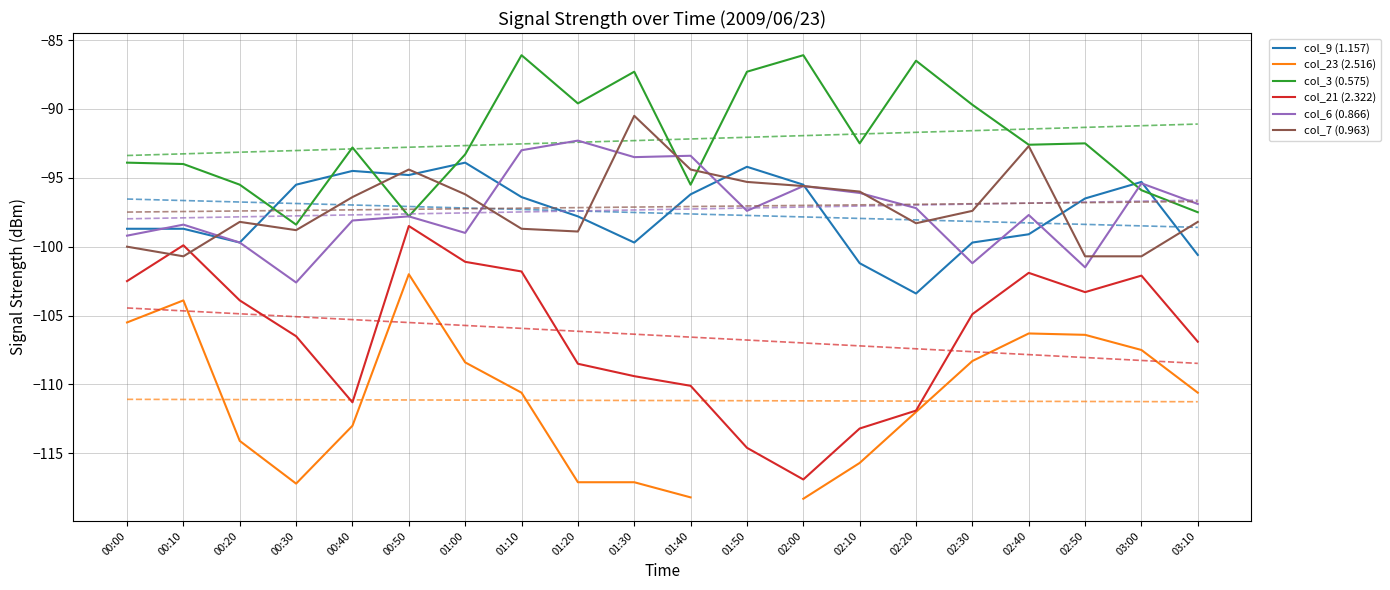

At which label is col_3 (0.575) closest to -92?

02:10